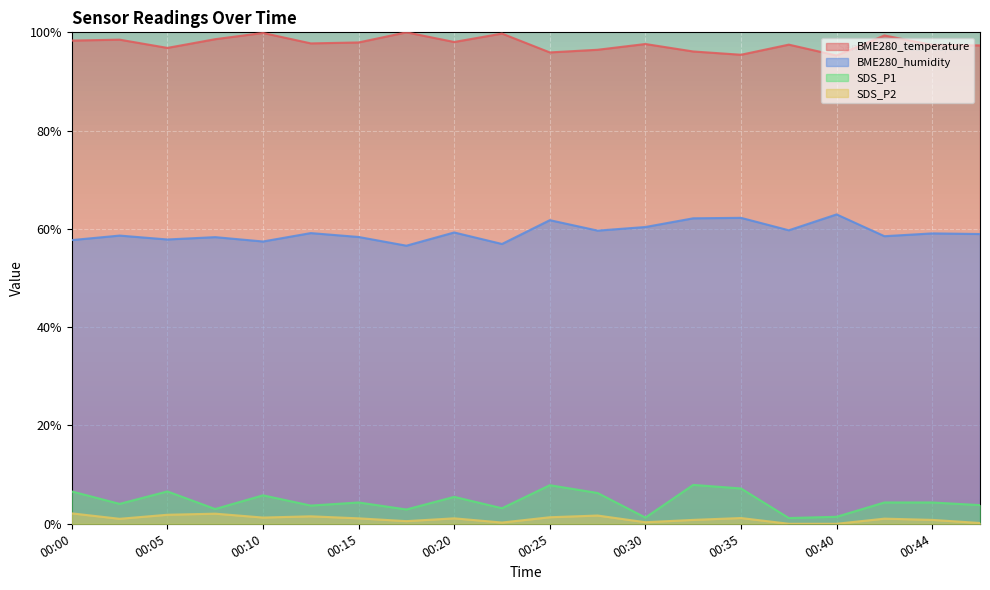

In BME280_humidity, how many points are higher than both neighbors (excluding endpoints)?

8